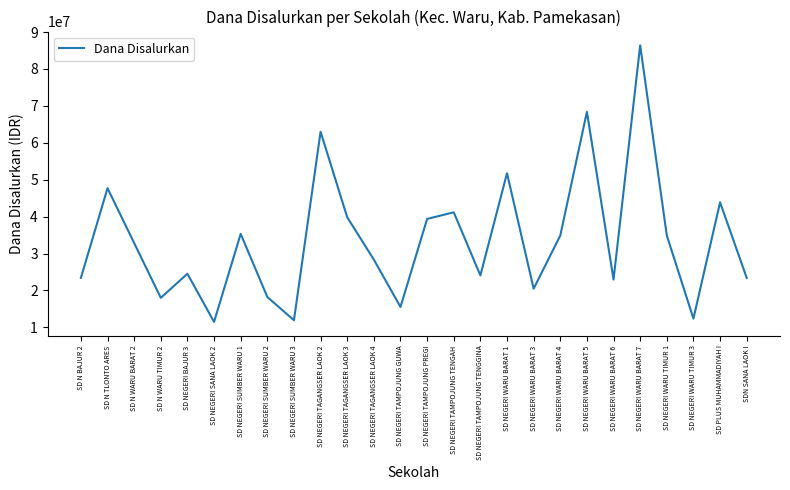

At which label is the value closest to 48937500?

SD N TLONTO ARES